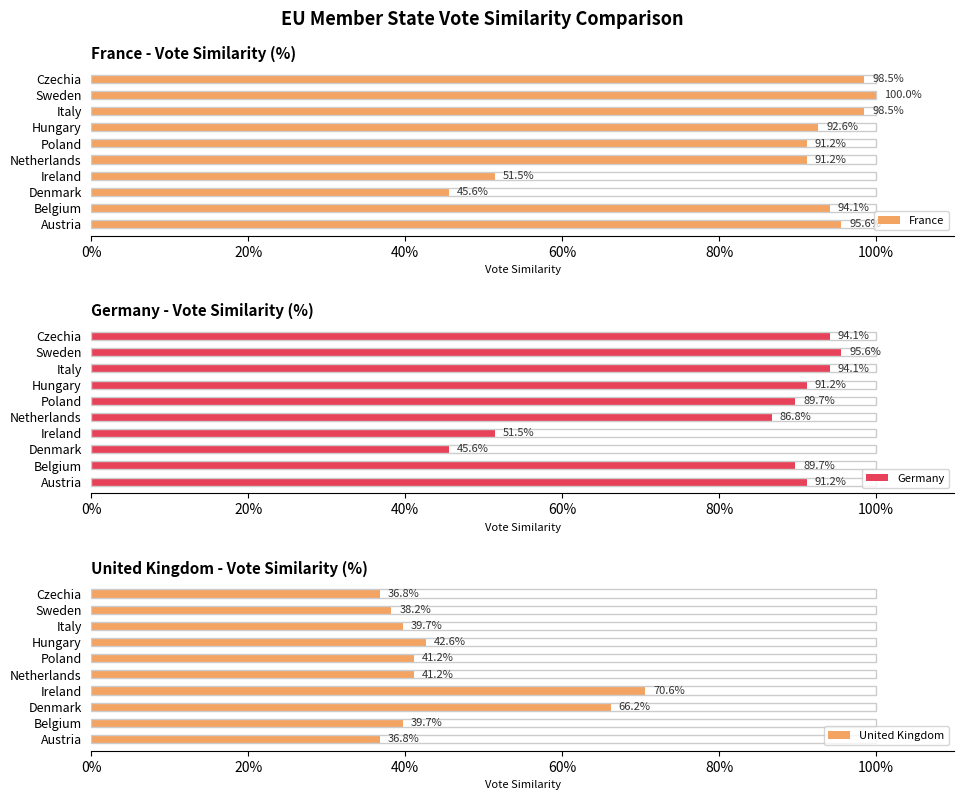

Is the value of United Kingdom at Austria greater than the value of France at Sweden?

No